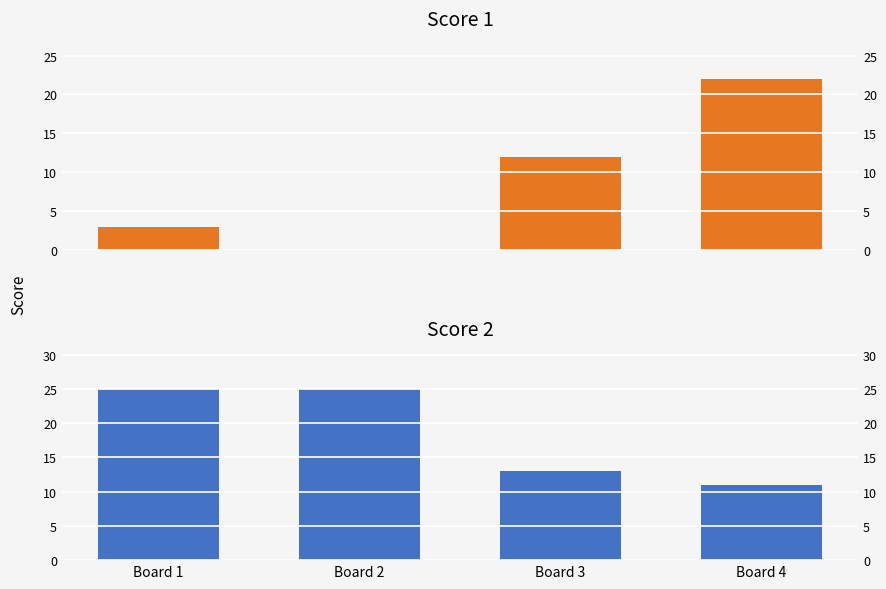

Which category has the highest value across all series?

Board 1